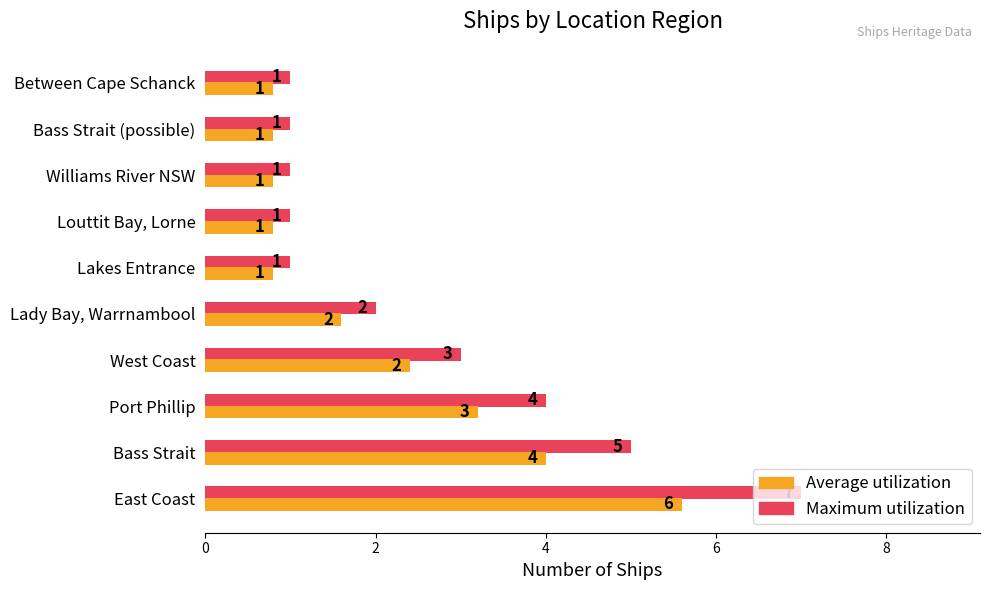

Read the Maximum utilization value at Louttit Bay, Lorne.

1.0